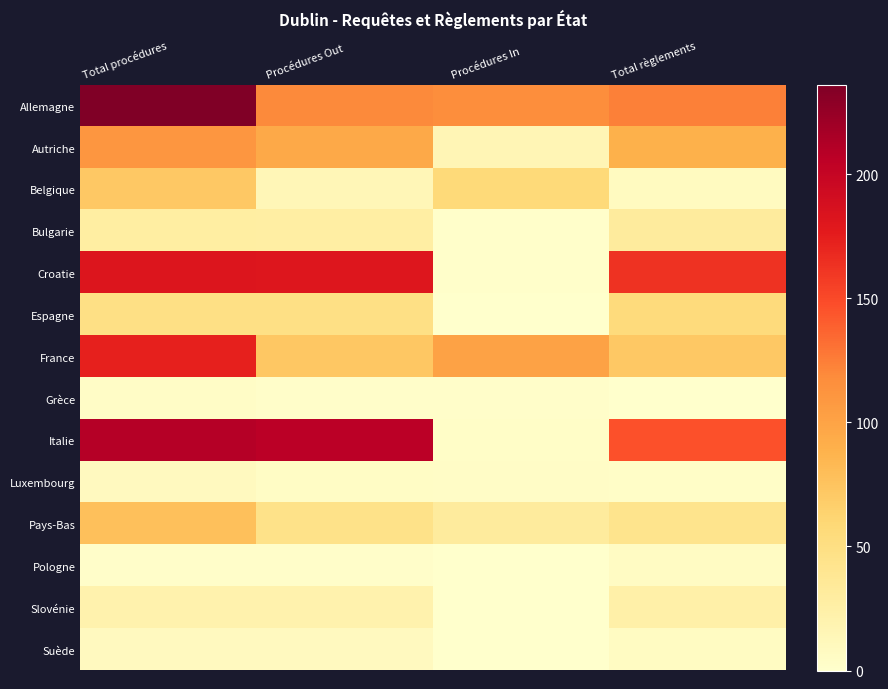

At how many categories does at least one series exceed 171?

2